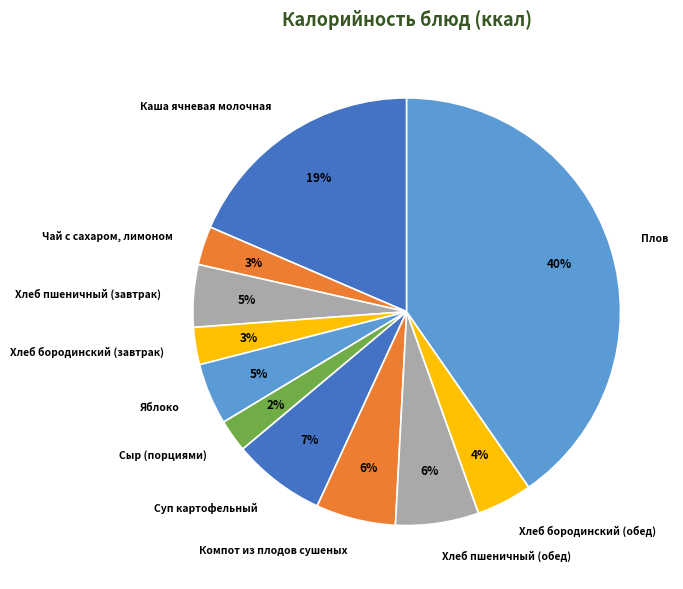

Between Сыр (порциями) and Хлеб пшеничный (завтрак), which is larger?

Хлеб пшеничный (завтрак)